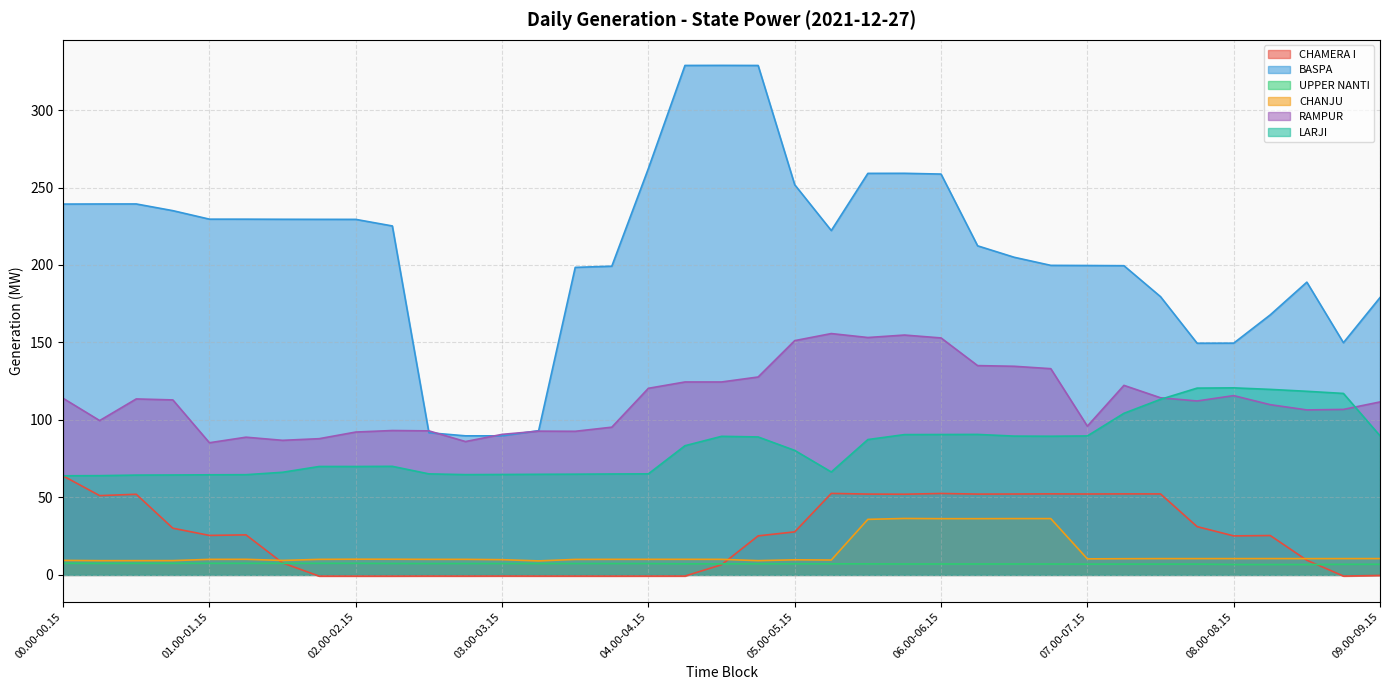

What is the label of the 15th point from the left?

03.30-03.45